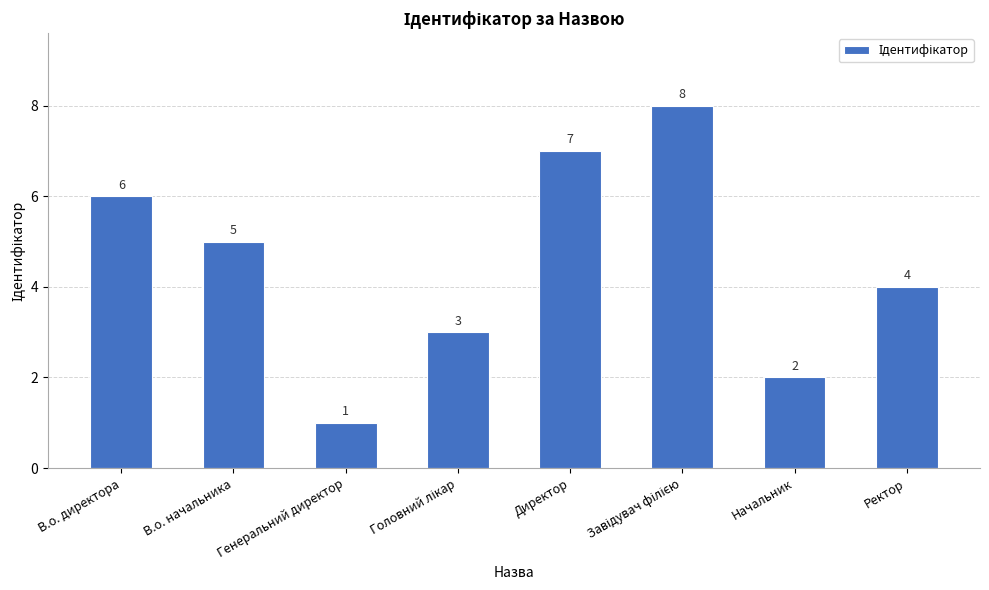

The value at В.о. начальника is 5. True or false?

True